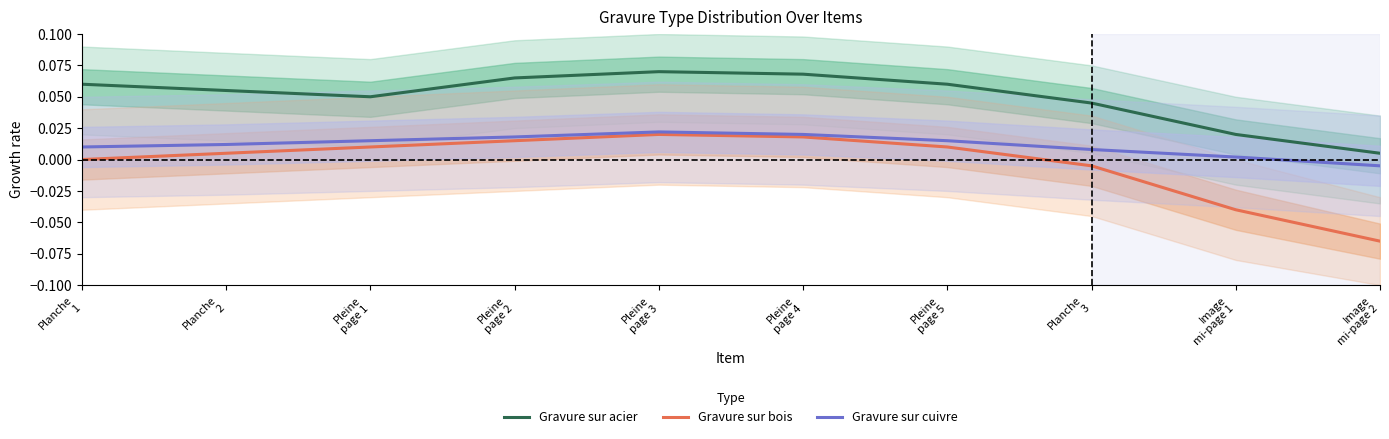

Which category has the highest value across all series?

Pleine
page 3